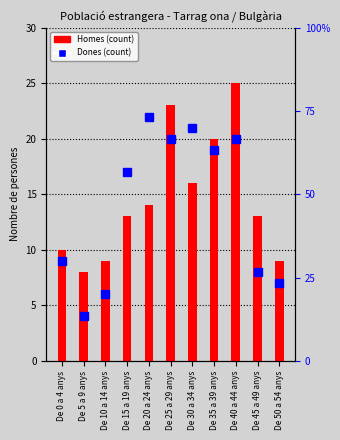

Does the chart contain stacked bars?

No